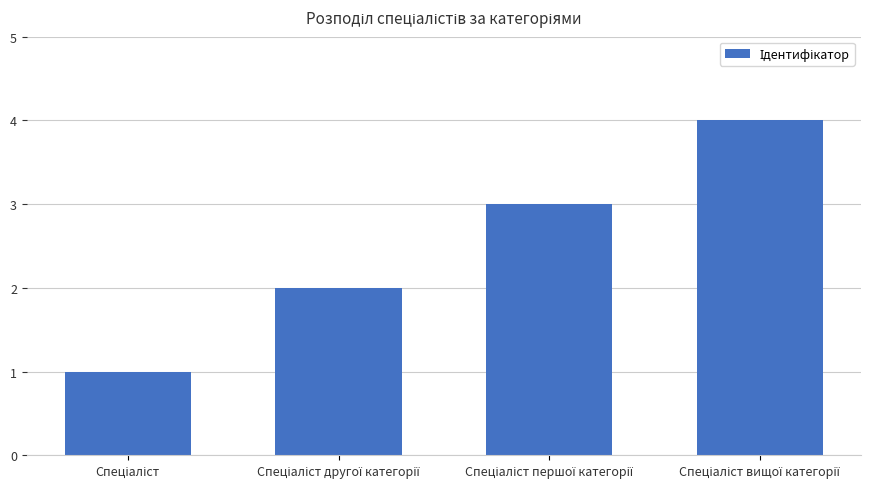

What is the difference between the maximum and minimum values?

3